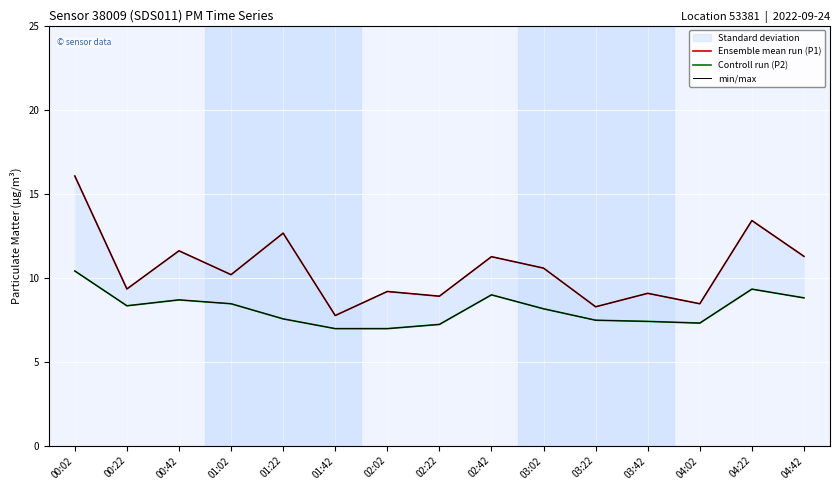

What position from the left is 04:22?

14